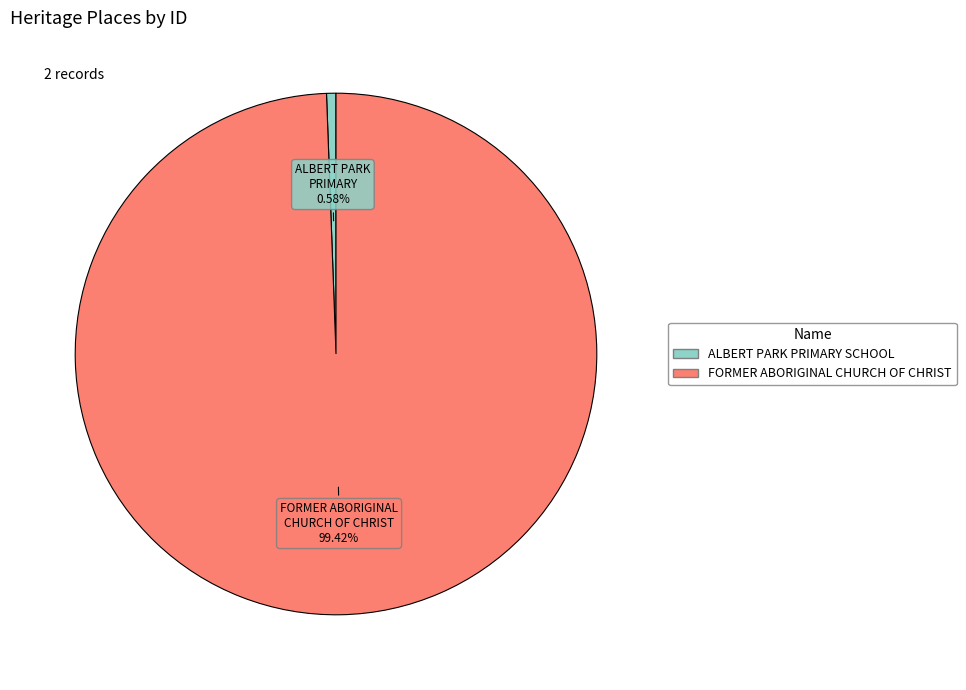

What portion of the pie excludes ALBERT PARK PRIMARY SCHOOL?

99.4%